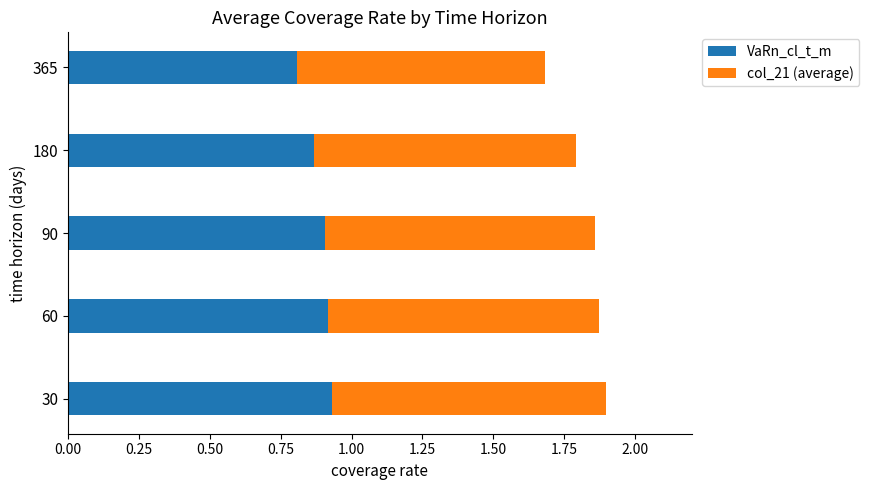

The VaRn_cl_t_m series shows 0.9 at 60. True or false?

True